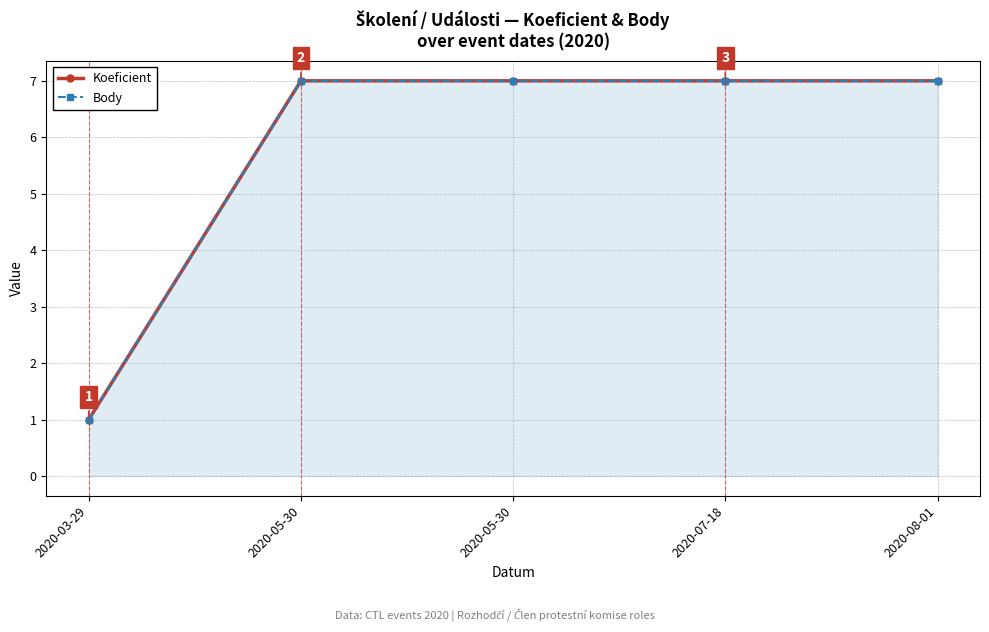

What is the minimum value shown in the chart?

1